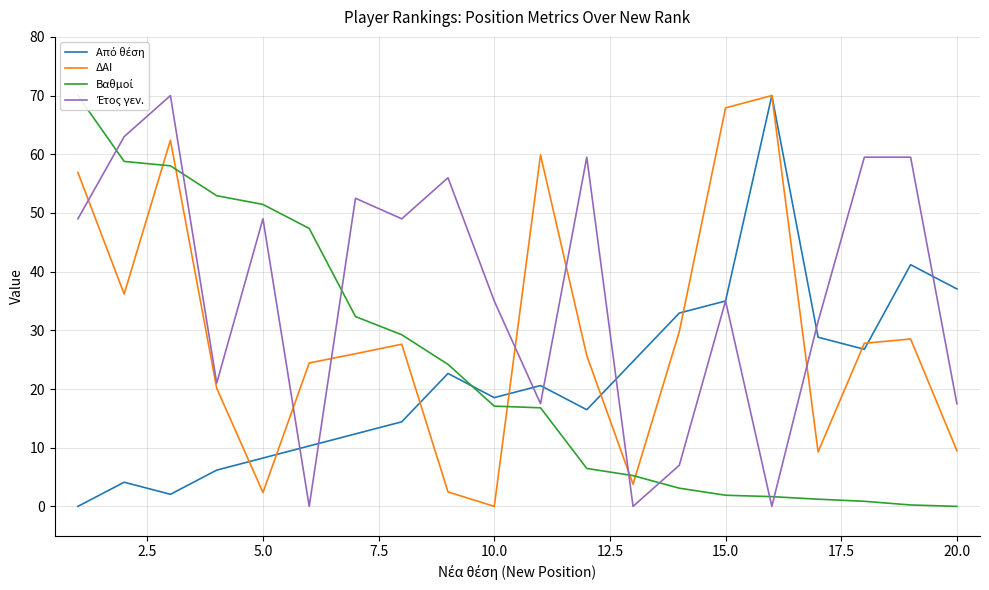

The value of ΔΑΙ at 20.0 is 14.6. True or false?

False